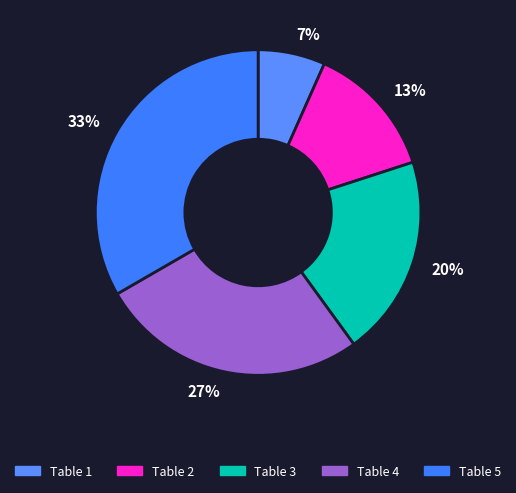

Rank the categories by value from highest to lowest.

Table 5, Table 4, Table 3, Table 2, Table 1